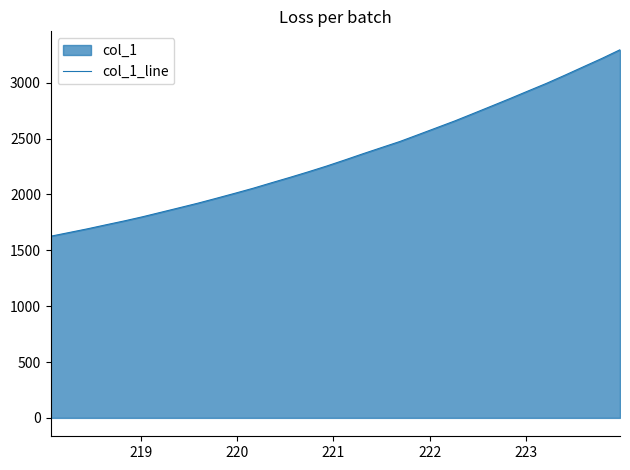

What is the minimum value shown in the chart?

1626.4